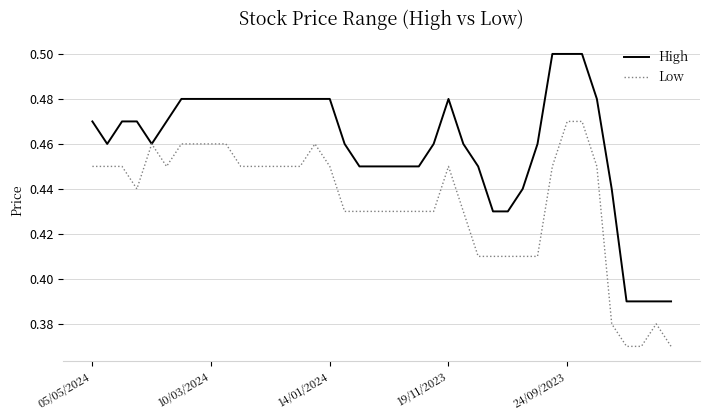

Which series has the largest total across all categories?

High